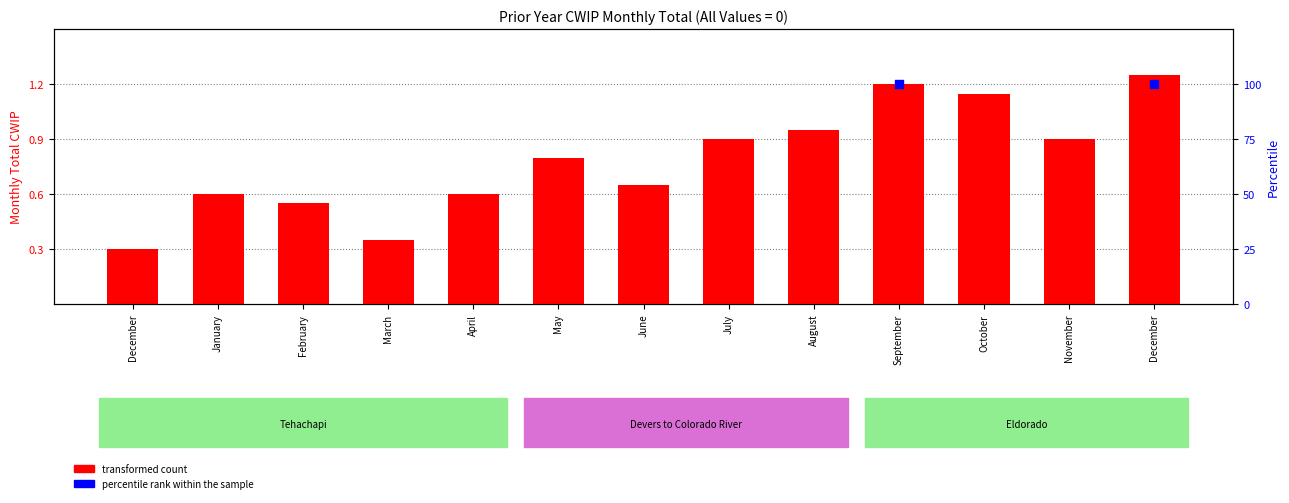

Which has a higher value, January or June?

June